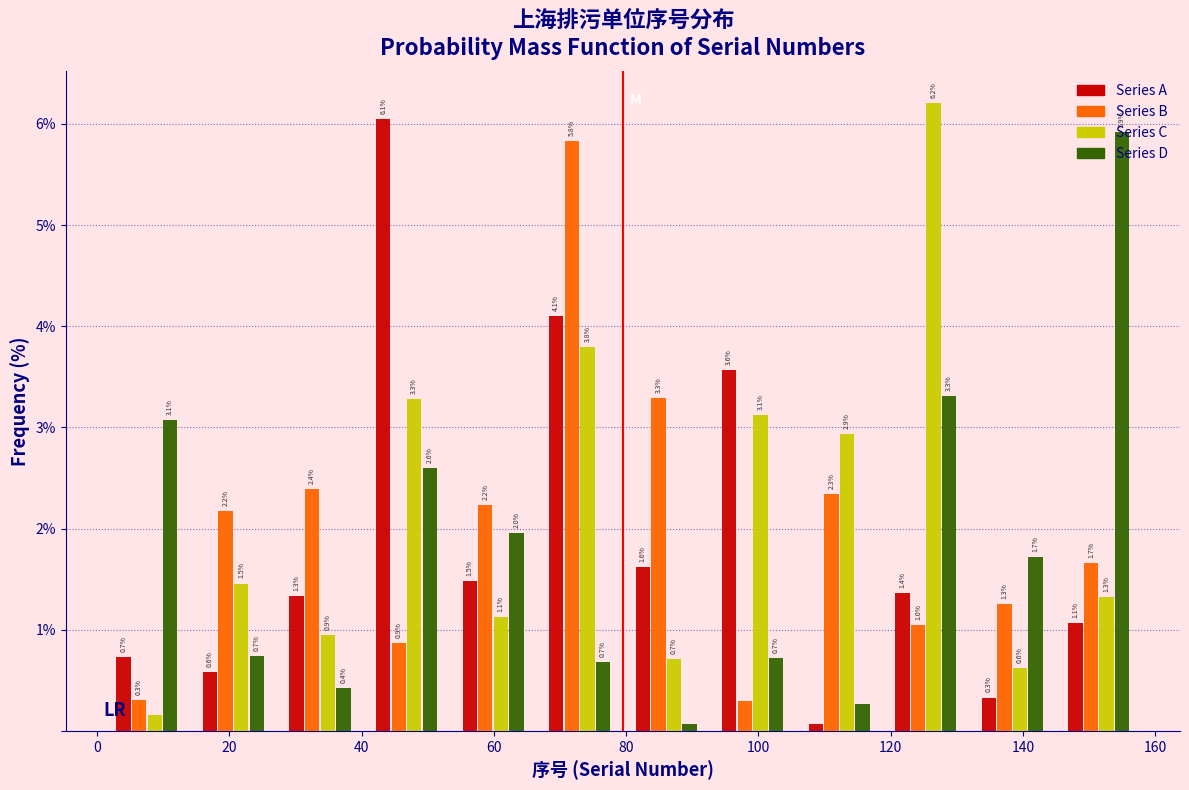

In the Series B series, which range on the x-axis has the tallest bar?

66 to 80